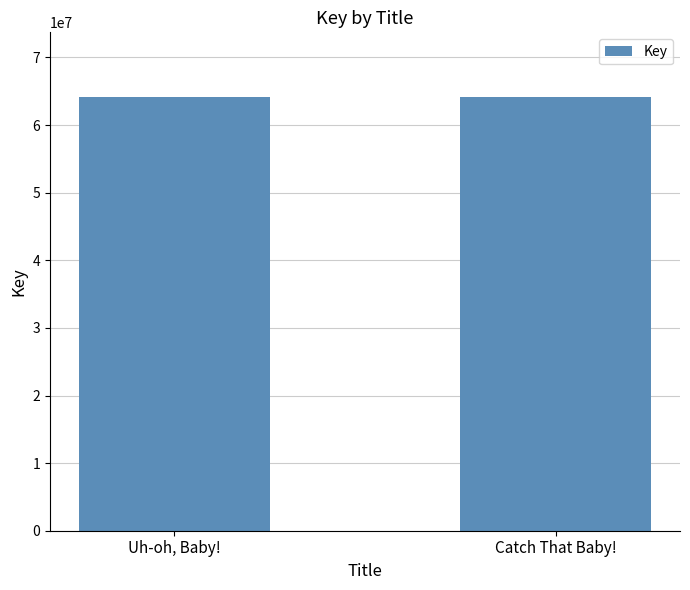

What is the value of the 2nd bar from the left?

64103800